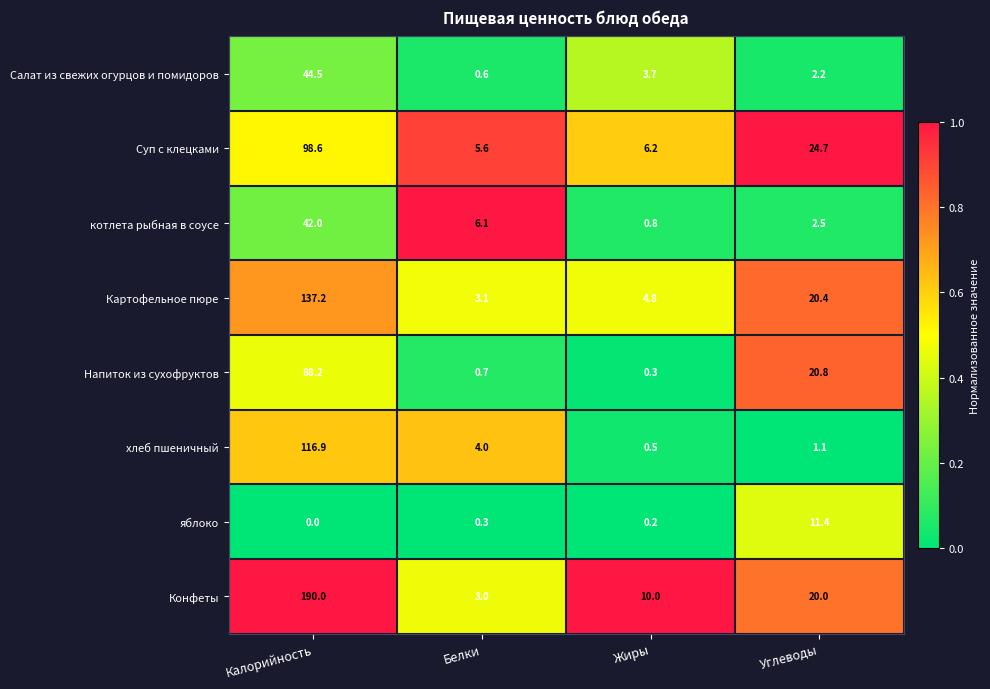

Which series has the widest spread of values?

Конфеты